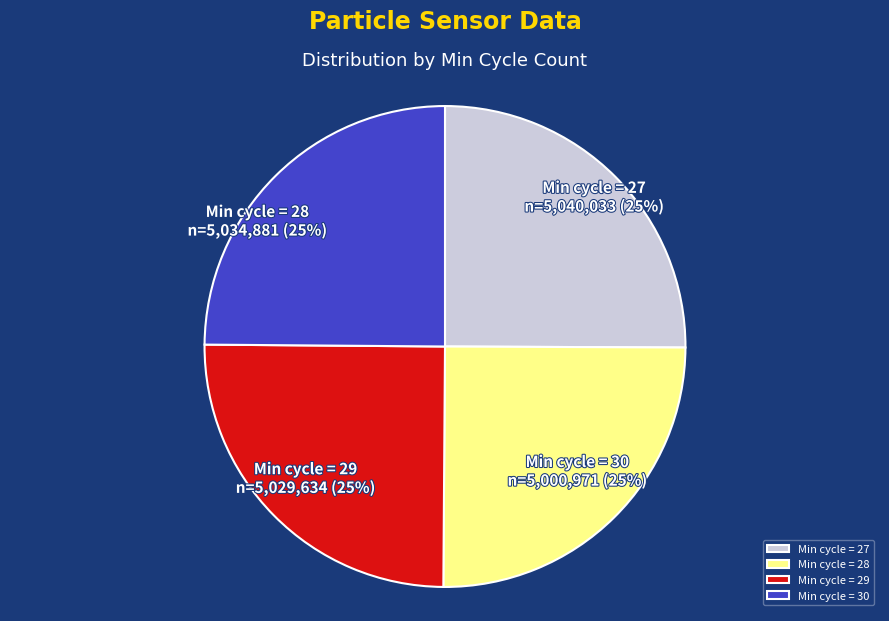

To the nearest percent, what is the average slice percentage?

25%